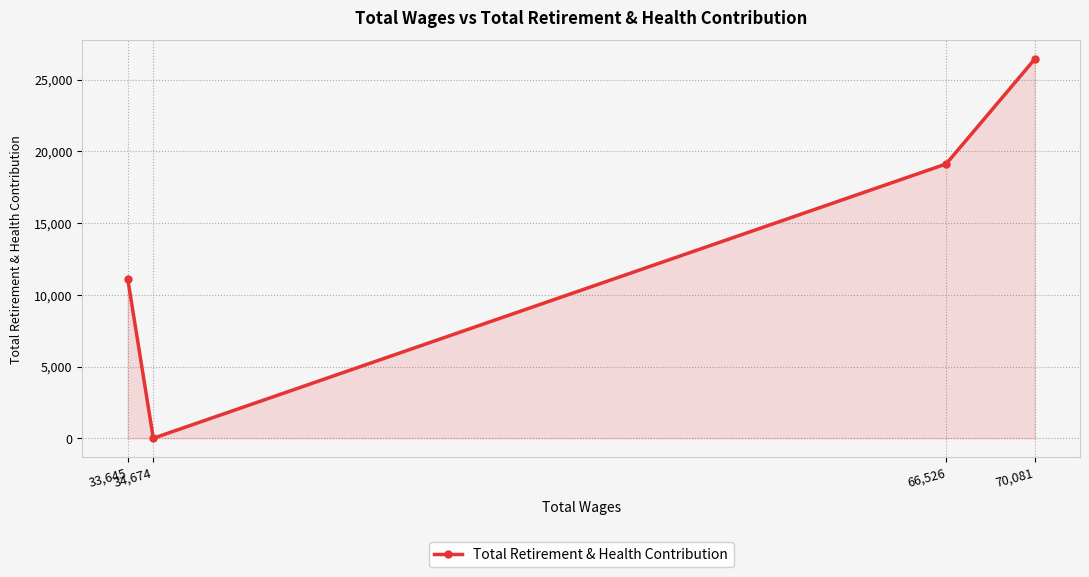

What position from the right is 66,526?

2